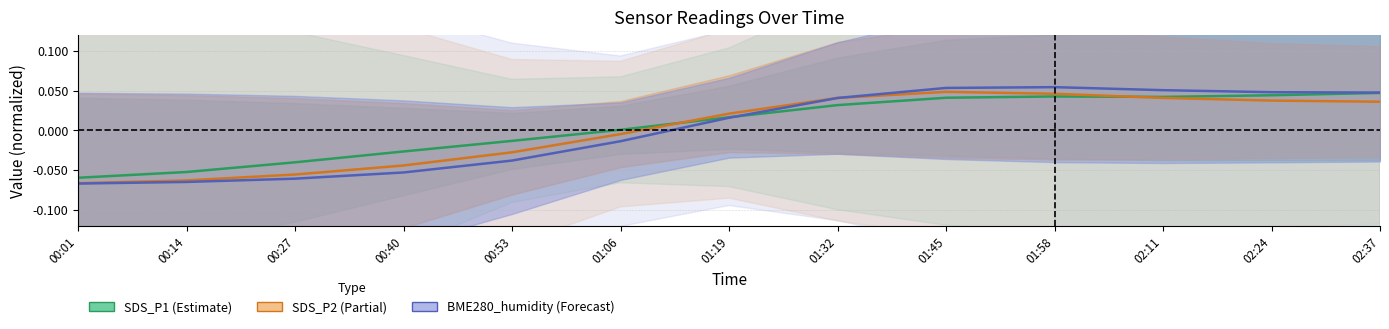

Read the BME280_humidity (Forecast) value at 01:45.

0.1